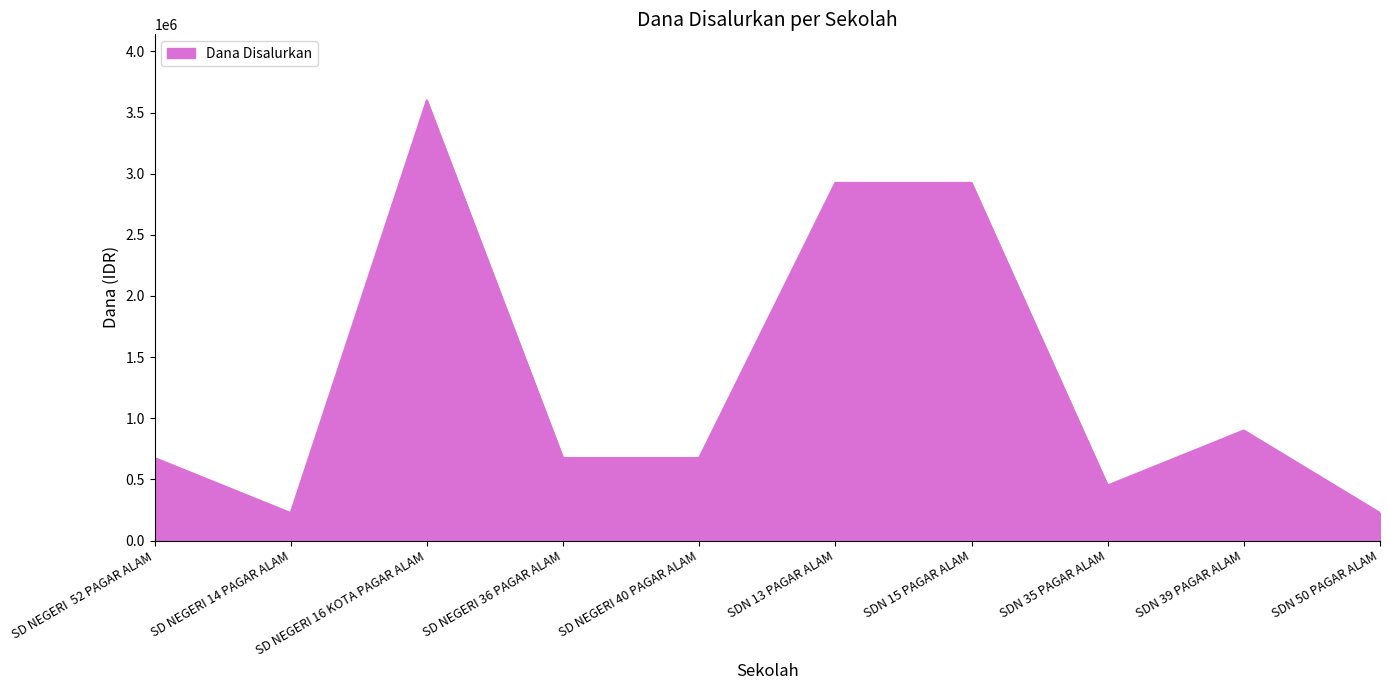

Reading left to right, list all the values displayed in this chart.

675000	225000	3600000	675000	675000	2925000	2925000	450000	900000	225000